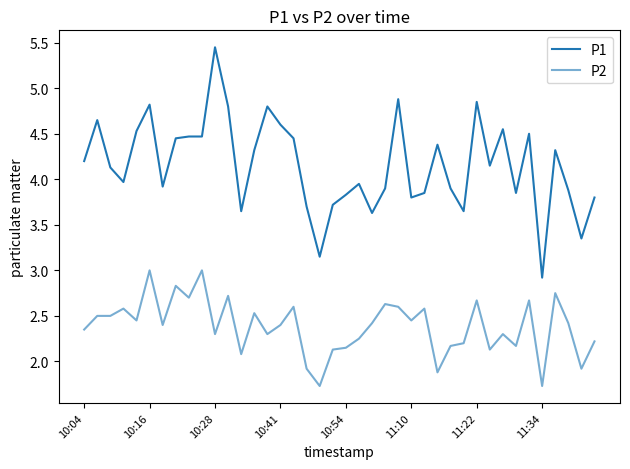

At which category does the chart reach its minimum across all series?

18